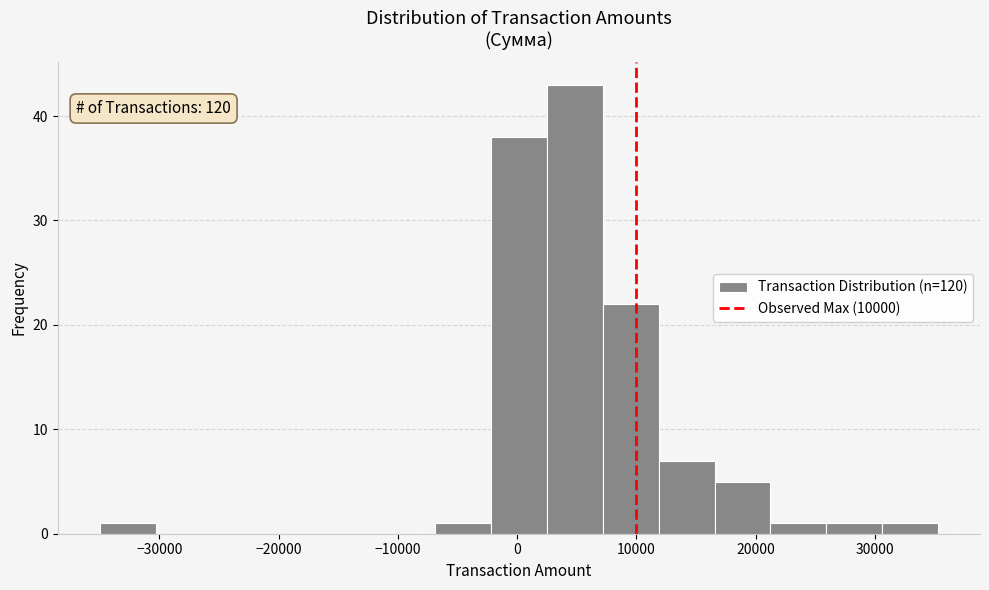

Over which range of the x-axis is the bar tallest?

2000 to 7000